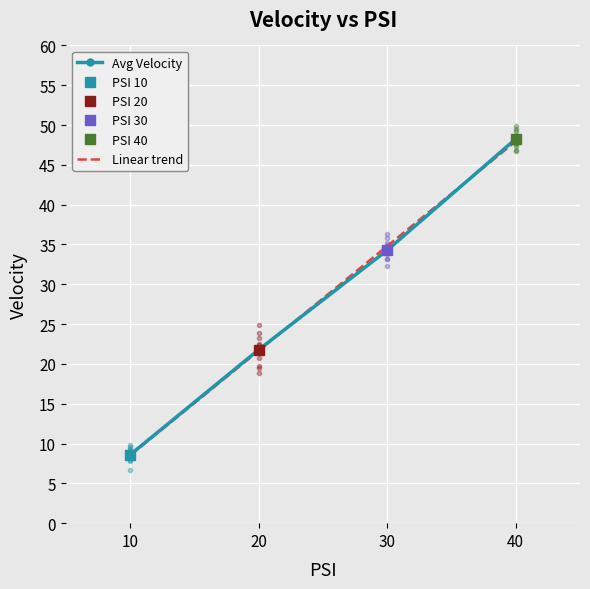

True or false: there are more than 0 points higher than both neighbors.

False